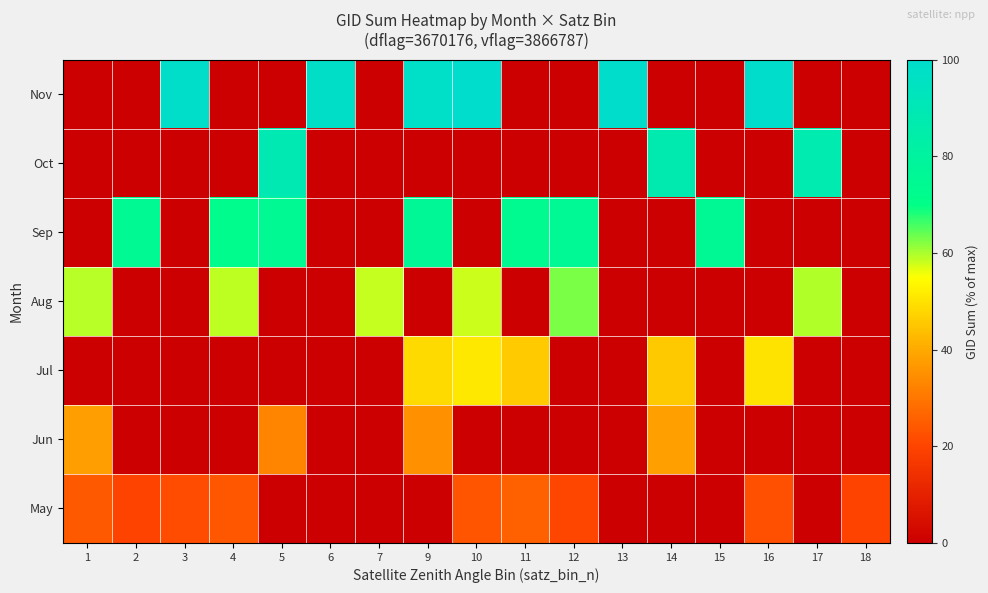

What is the maximum value shown in the chart?

100.0